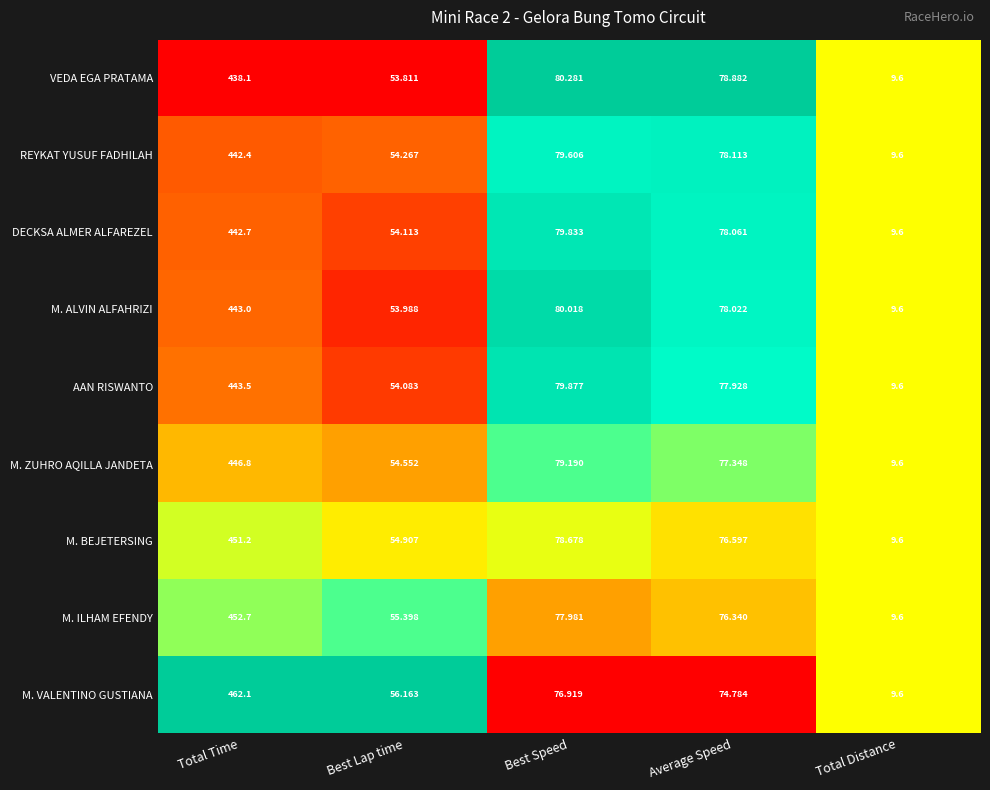

Where does the AAN RISWANTO series first go above 77?

Total Time